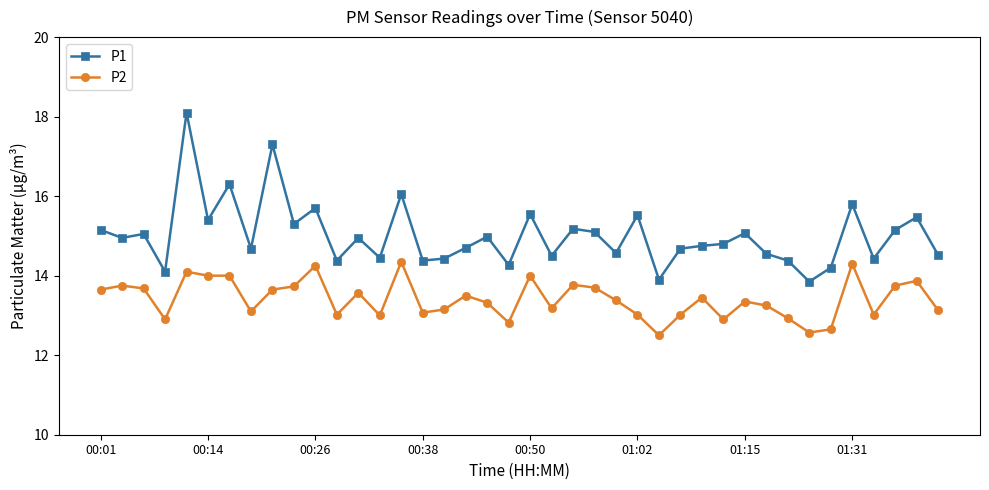

What is the sum of all P1 values?

600.6